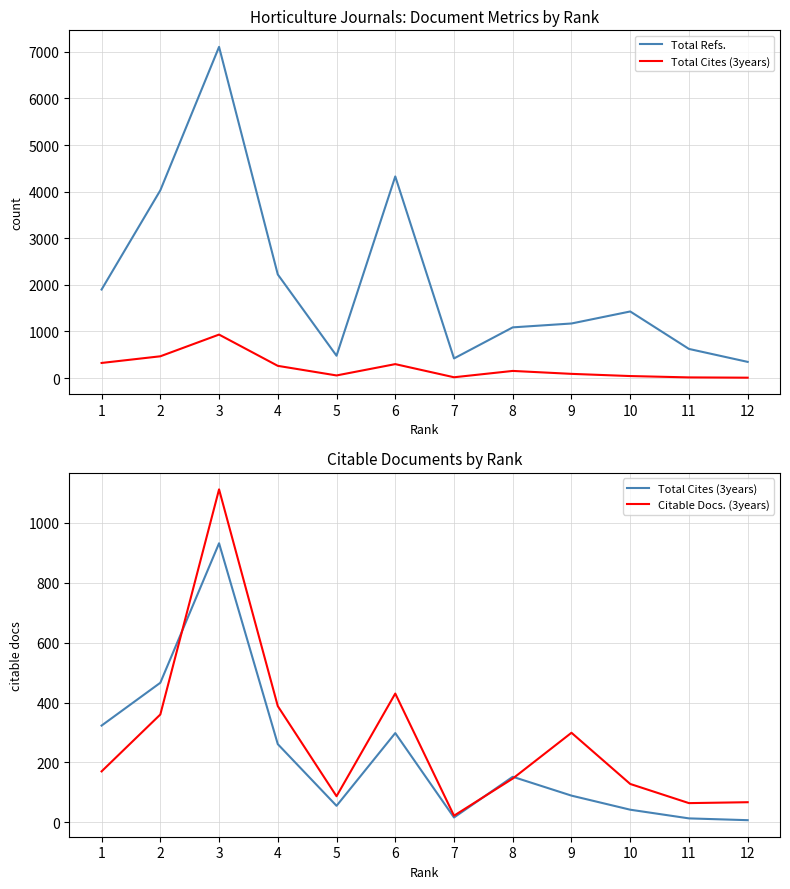

How many data points in Citable Docs. (3years) are above 170?

5